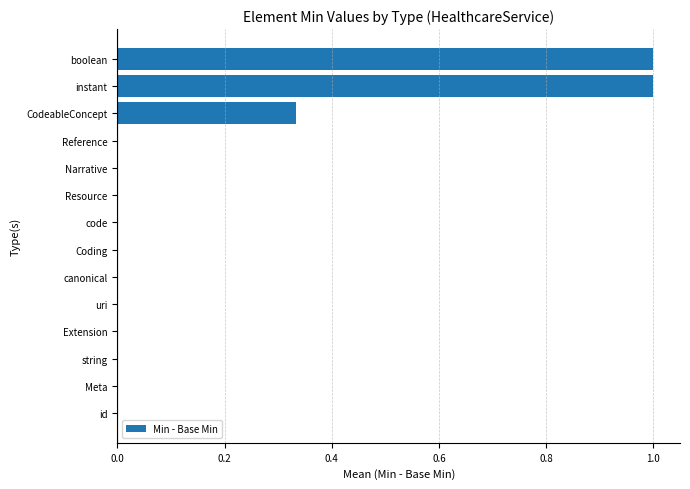

True or false: the data shows 0.0 at Coding.

True